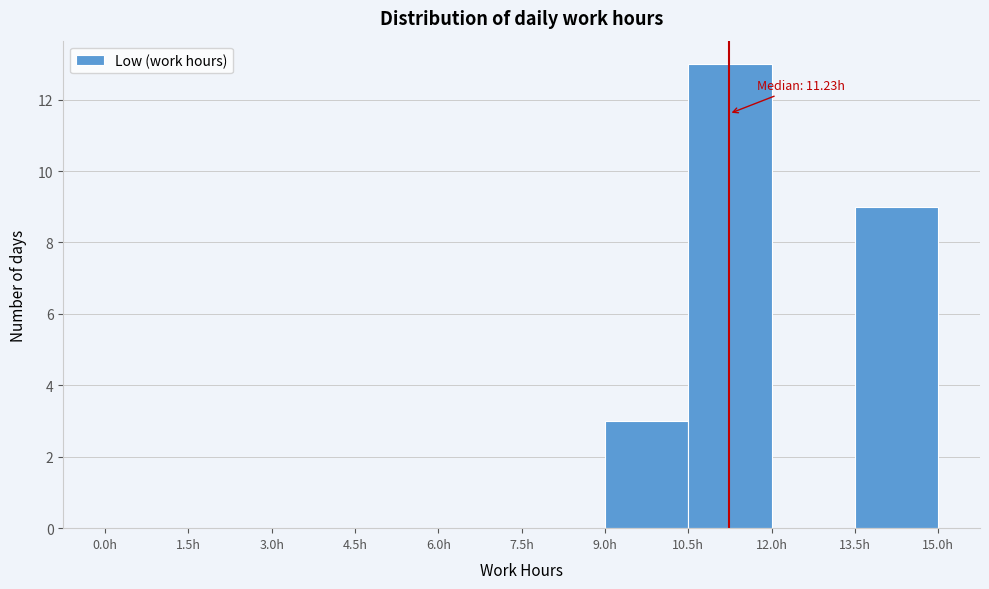

Which range on the x-axis has the tallest bar?

10.5 to 12.0